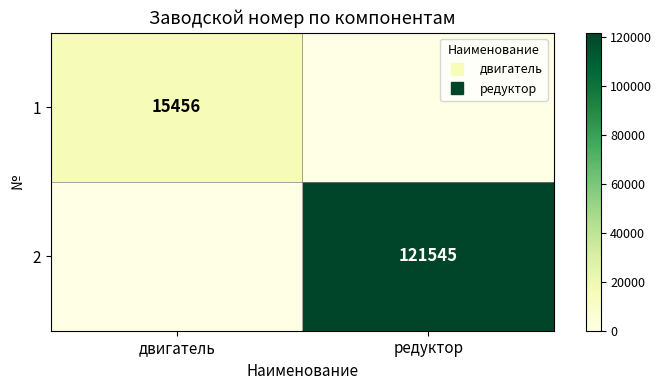

What is the difference between the maximum and minimum values in the 2 series?

121545